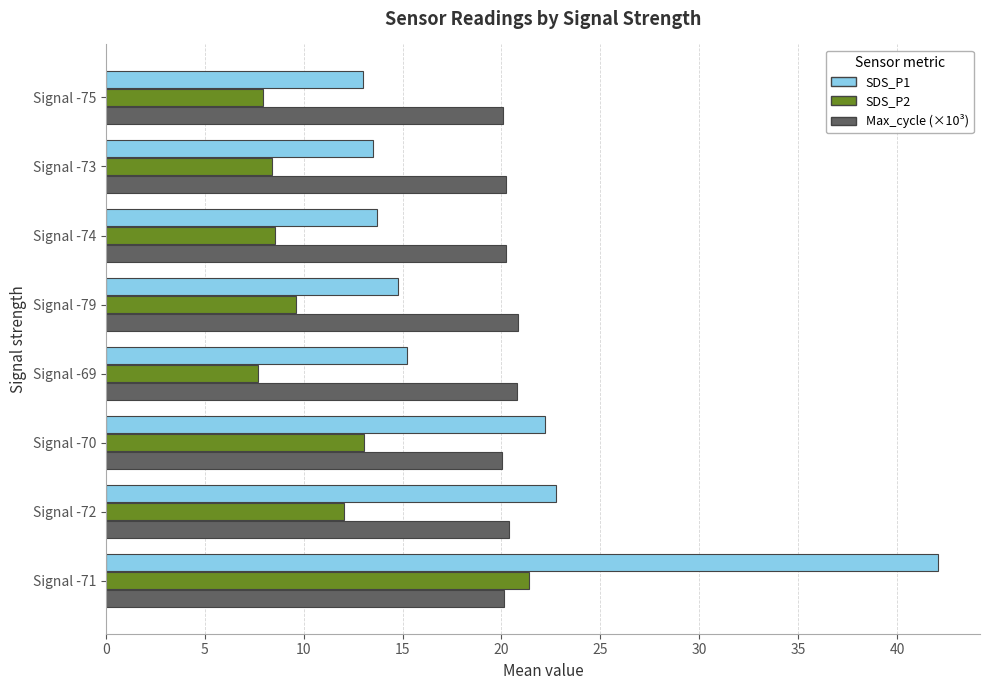

Is it true that SDS_P2 equals 15.3 at Signal -74?

False